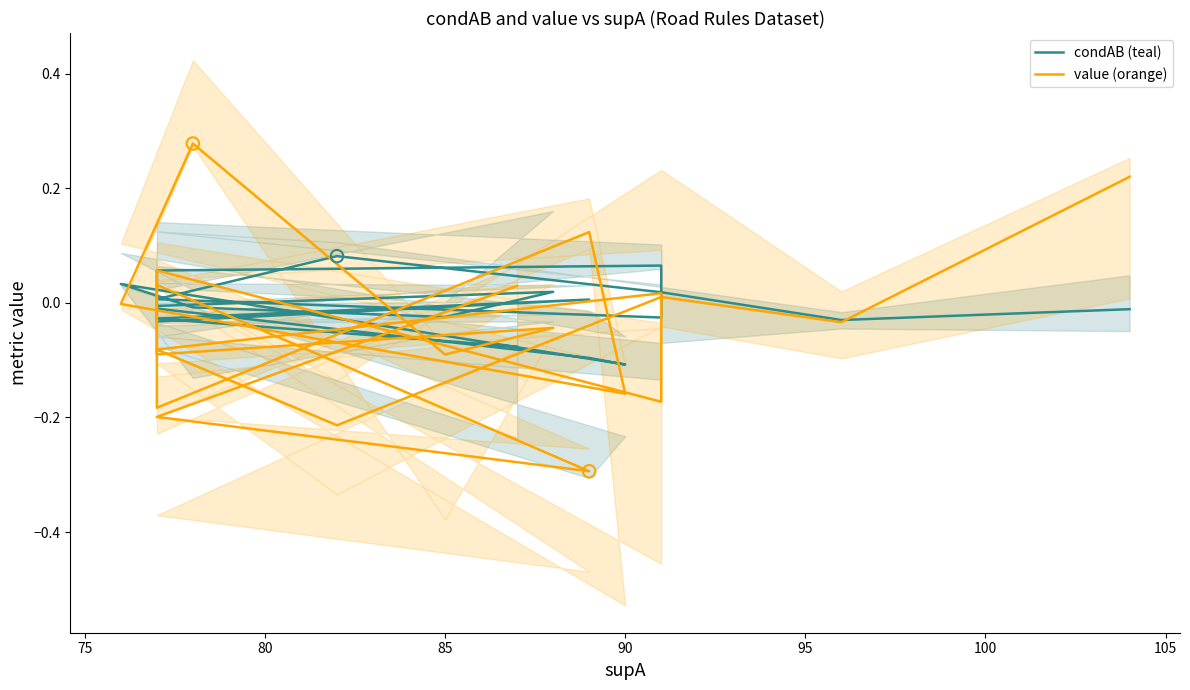

Which series contains the lowest Y value?

value (orange)